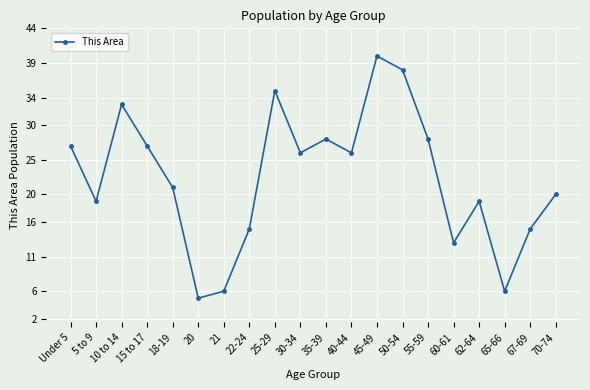

At which label is the value closest to 22?

18-19